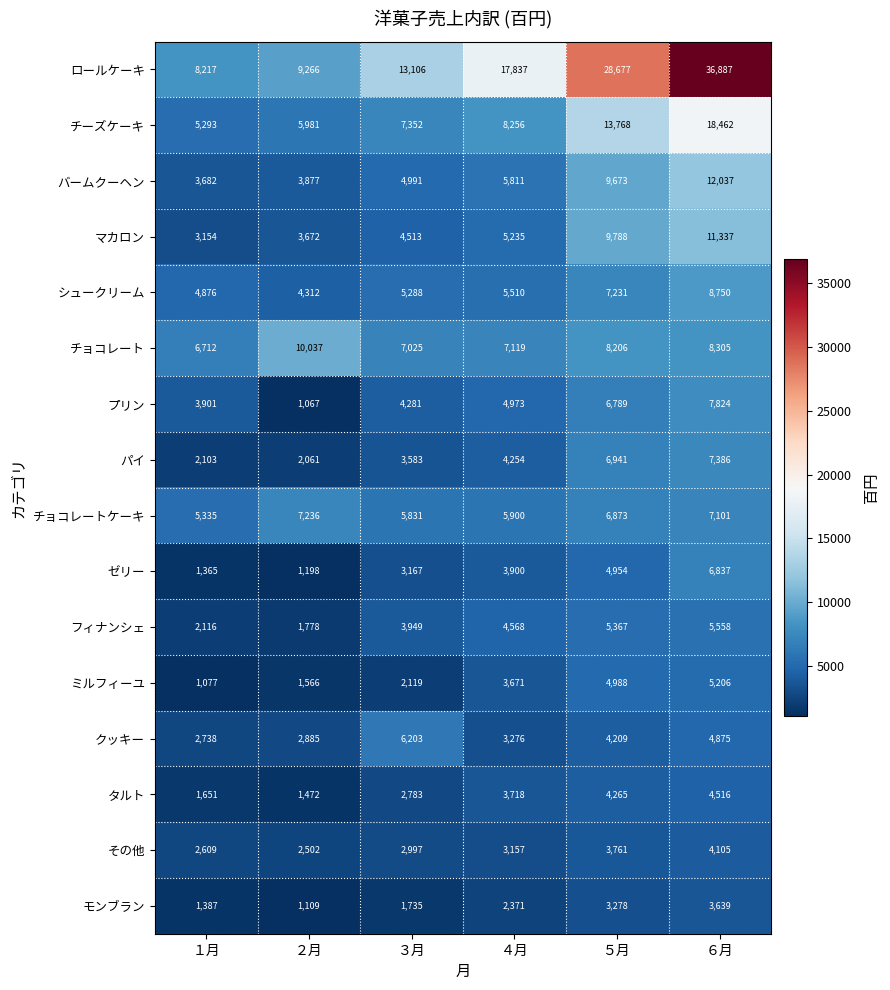

At which category does the chart reach its minimum across all series?

２月